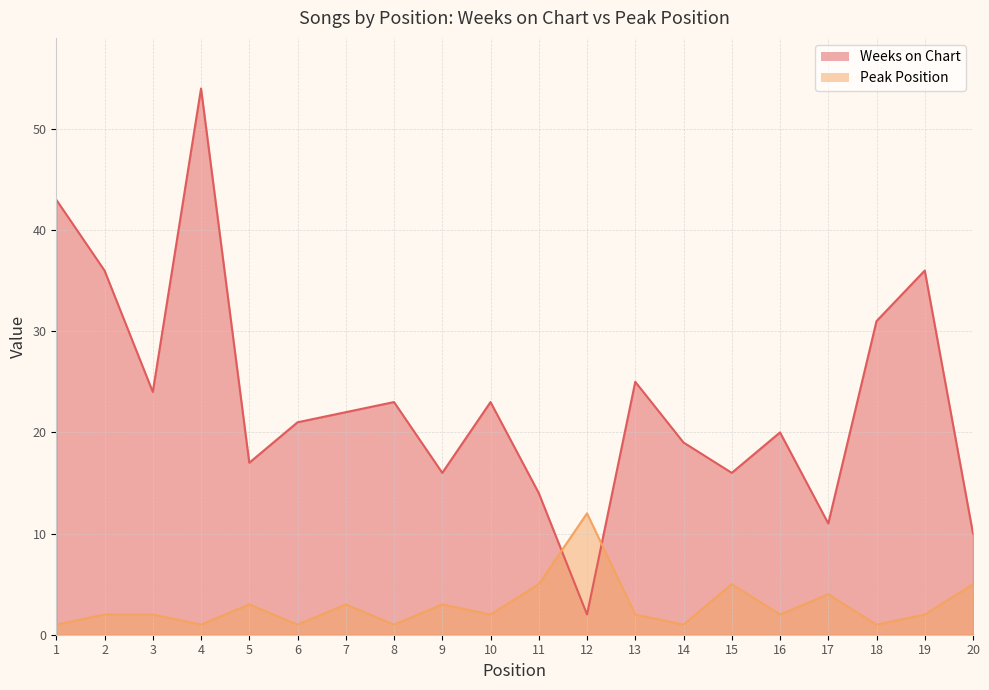

Rank the categories by Weeks on Chart value from lowest to highest.

12, 20, 17, 11, 9, 15, 5, 14, 16, 6, 7, 8, 10, 3, 13, 18, 2, 19, 1, 4